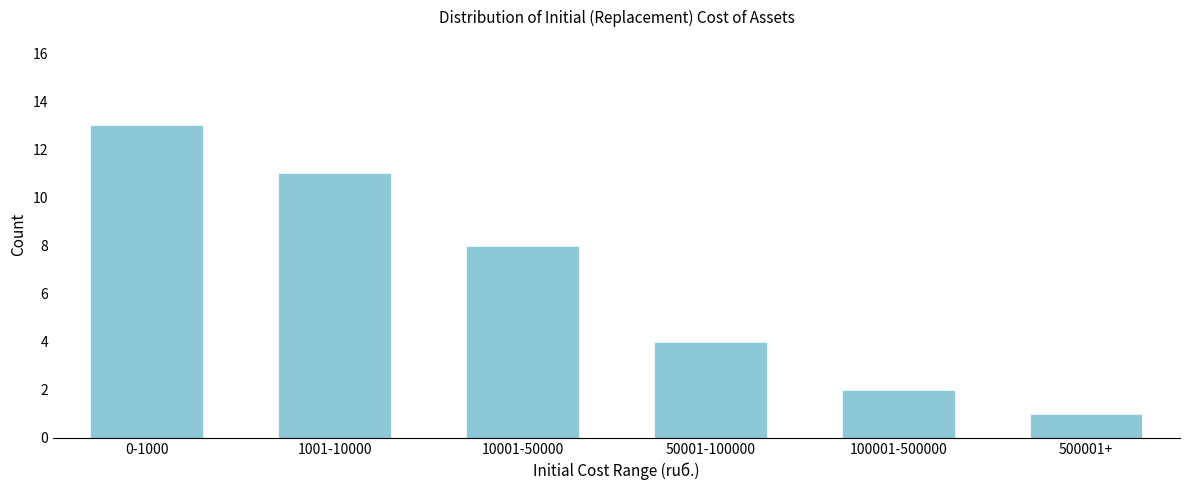

Reading left to right, transcribe all the data shown in this chart.

0-1000=13	1001-10000=11	10001-50000=8	50001-100000=4	100001-500000=2	500001+=1